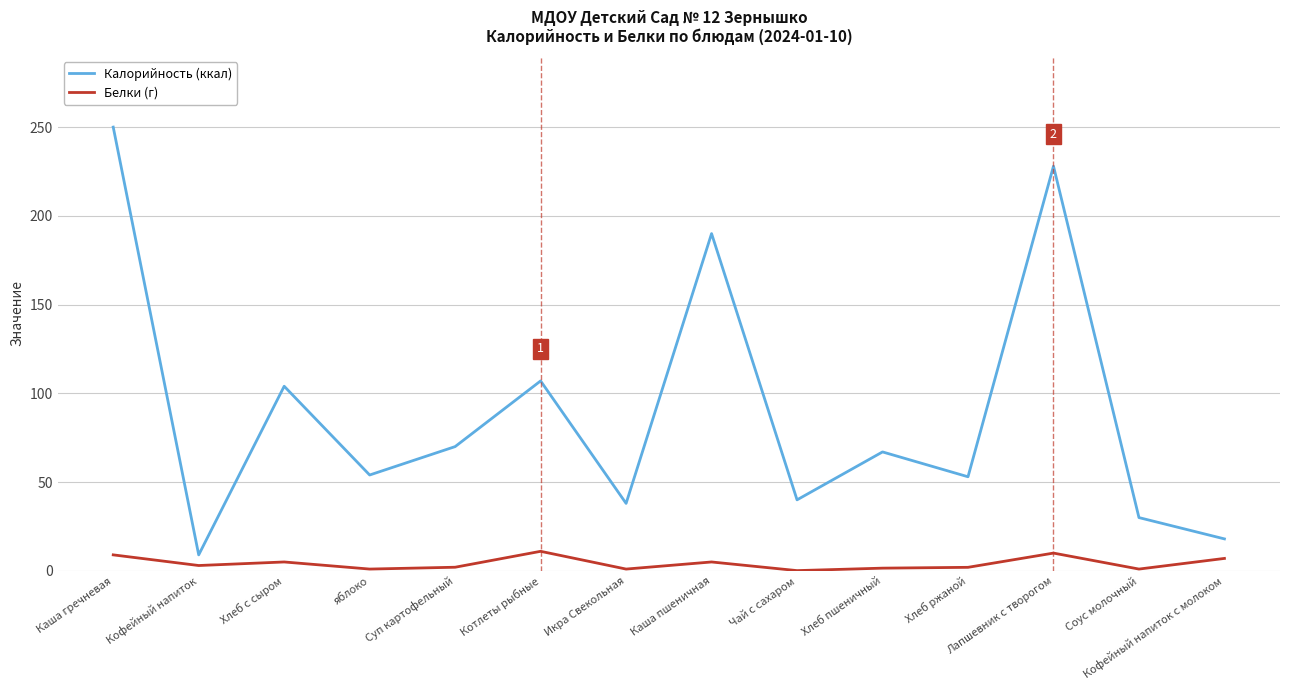

What is the difference between the Калорийность (ккал) values at Икра Свекольная and Чай с сахаром?

2.0